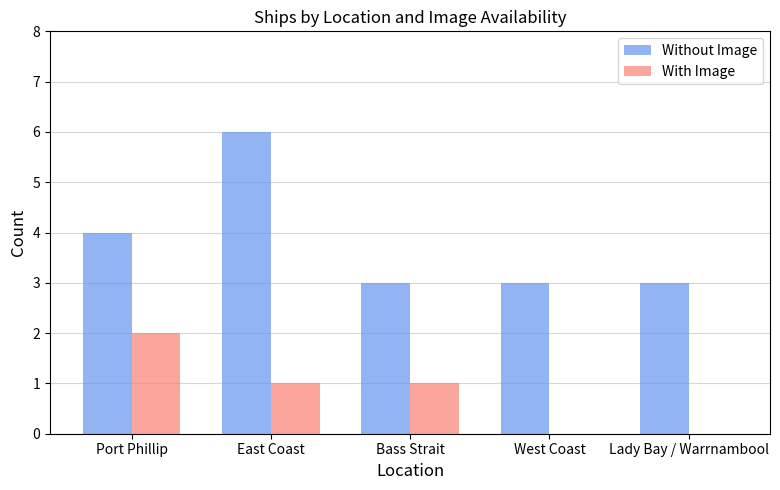

True or false: With Image has a value of 0 at Lady Bay / Warrnambool.

True